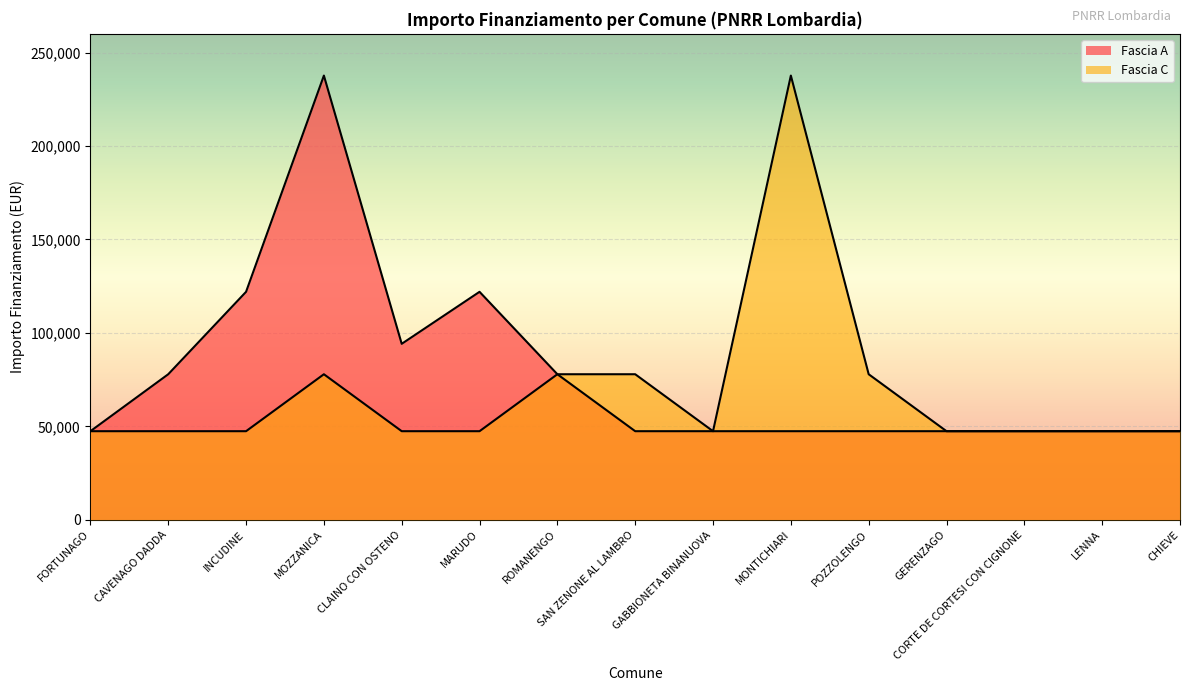

Is it true that Fascia A equals 104675 at CAVENAGO DADDA?

False